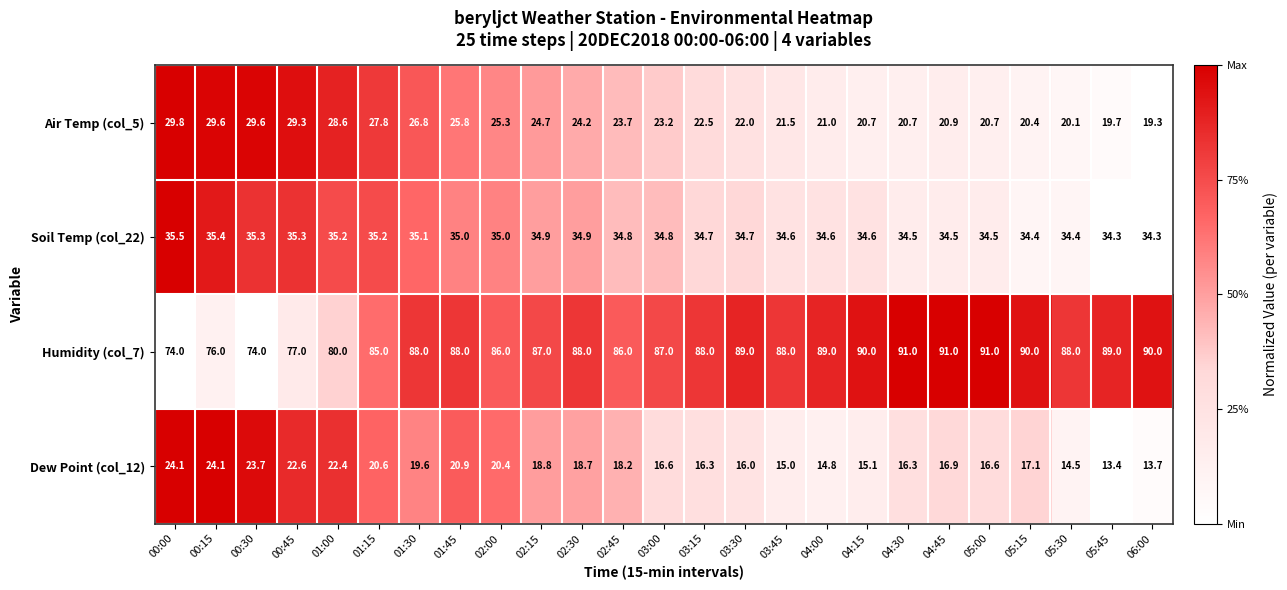

The value of Air Temp (col_5) at 05:30 is 20.1. True or false?

True